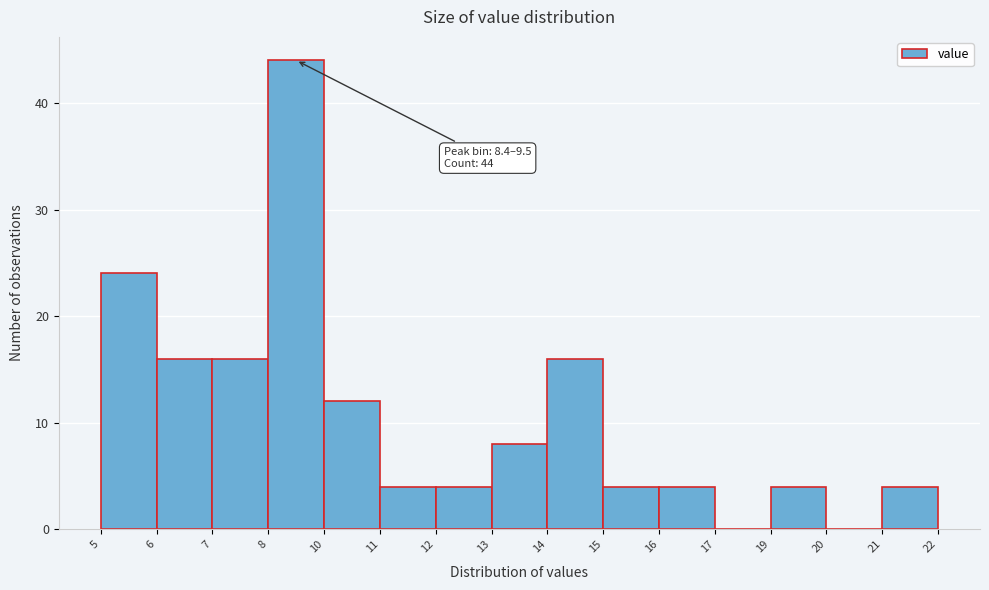

Reading left to right, transcribe all the data shown in this chart.

5=24	6=16	7=16	8=44	10=12	11=4	12=4	13=8	14=16	15=4	16=4	17=0	19=4	20=0	21=4